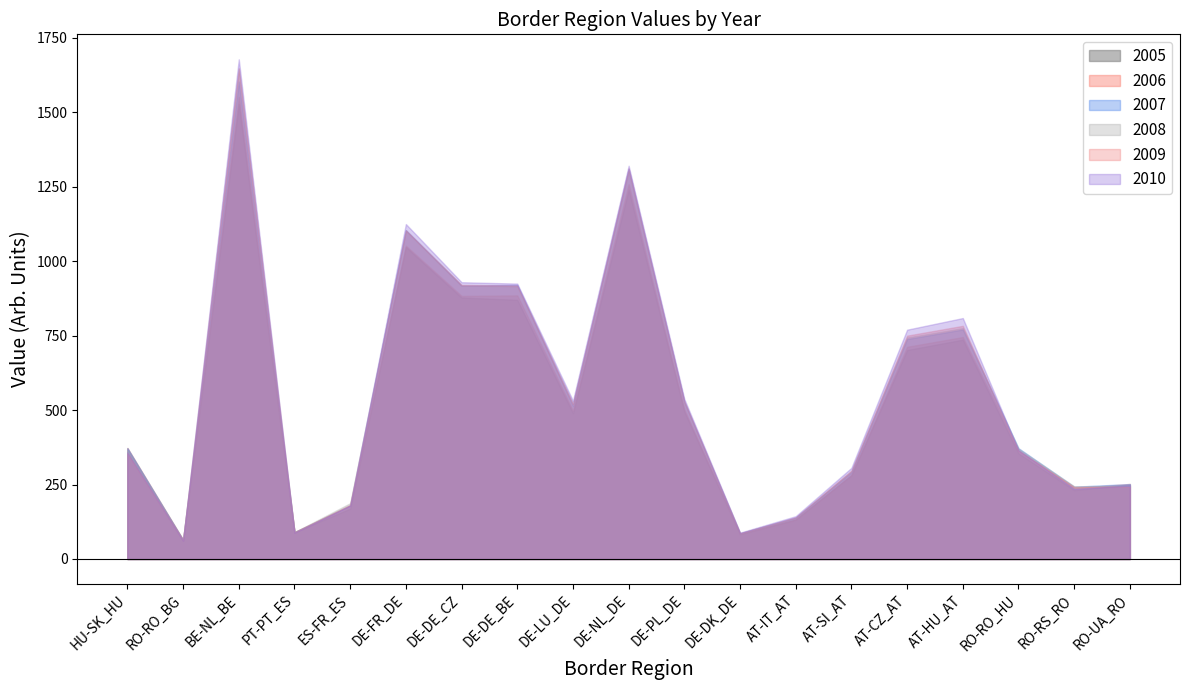

Where do 2009 and 2006 first cross each other?

RO-RO_BG and BE-NL_BE